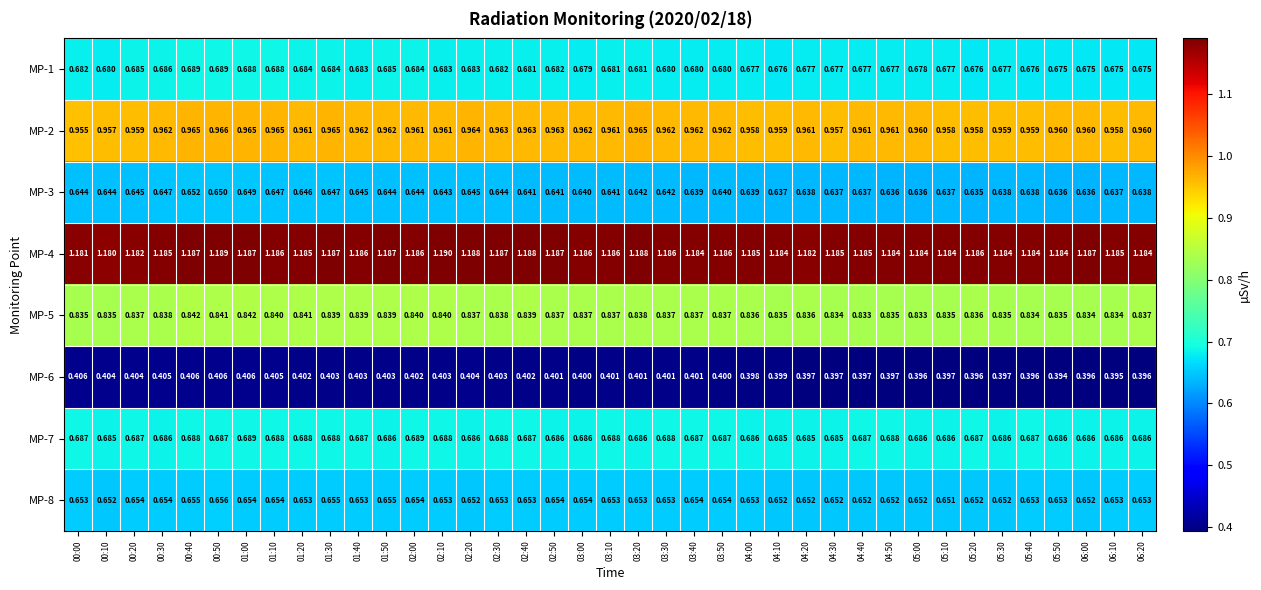

Is the value of MP-7 at 04:20 greater than the value of MP-3 at 06:20?

Yes